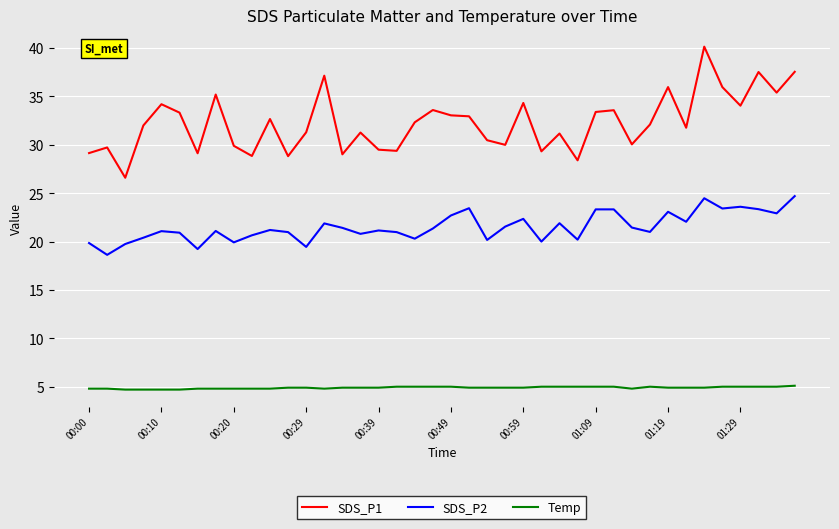

What are all the series names shown in the legend?

SDS_P1, SDS_P2, Temp